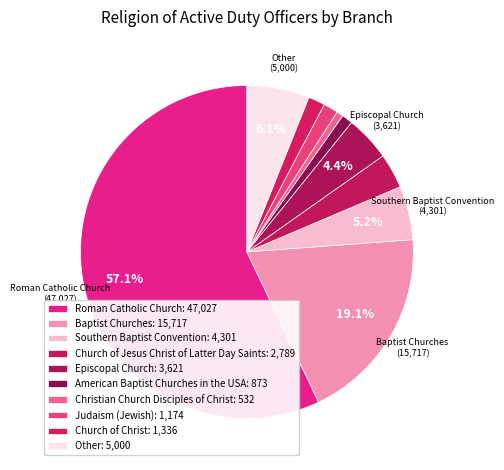

What is the largest slice in the pie chart?

Roman Catholic Church